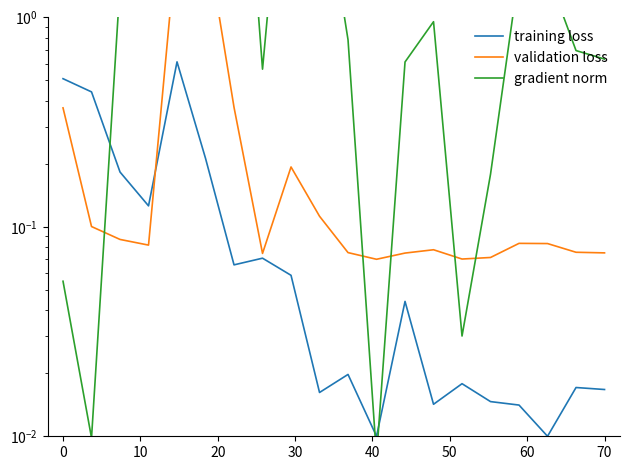

Which series has the widest spread of values?

gradient norm